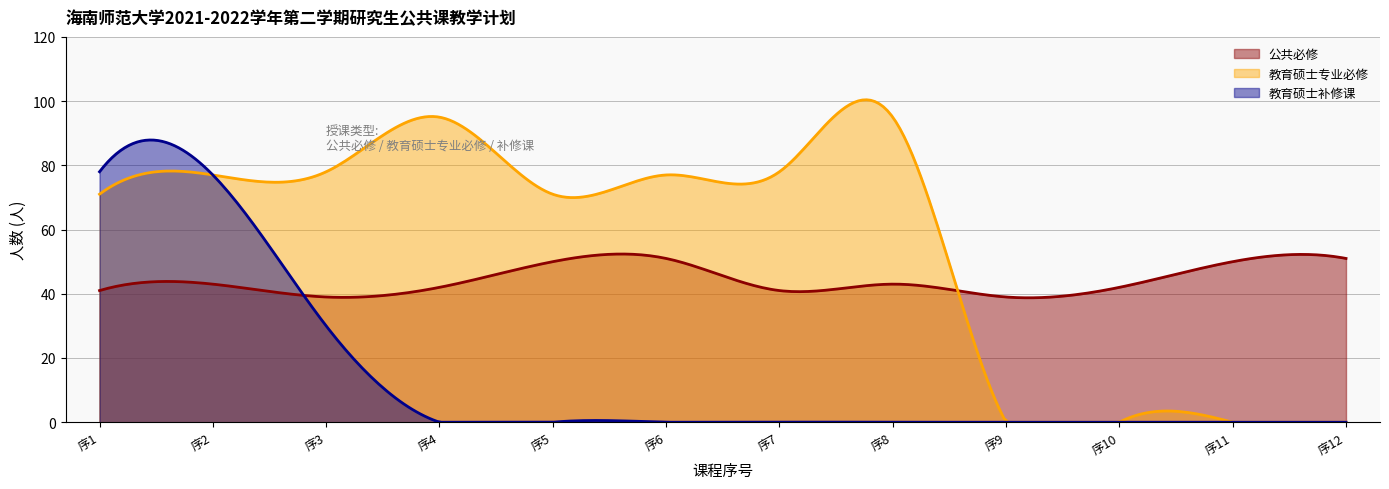

List the series in order of their peak value, highest first.

教育硕士专业必修, 教育硕士补修课, 公共必修